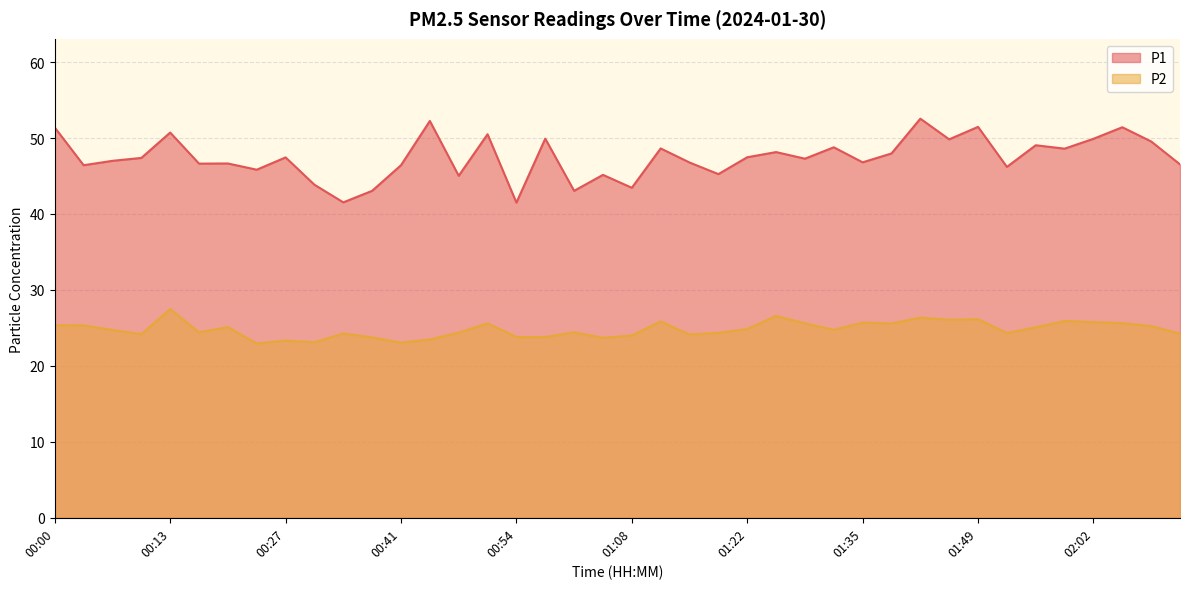

True or false: P1 and P2 intersect in this chart.

False